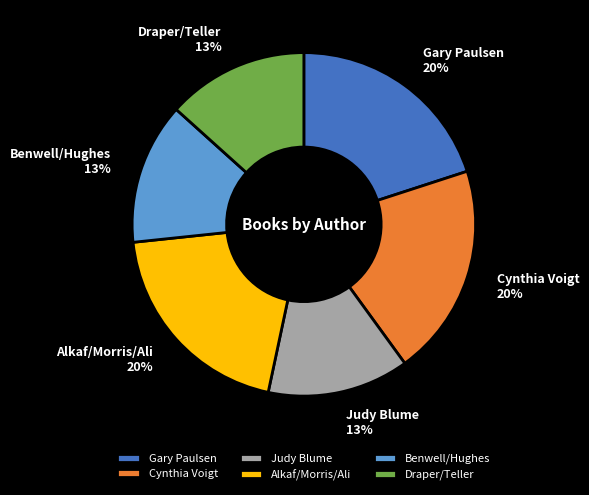

Combined, do Cynthia Voigt 20% and Gary Paulsen 20% account for over 50%?

No